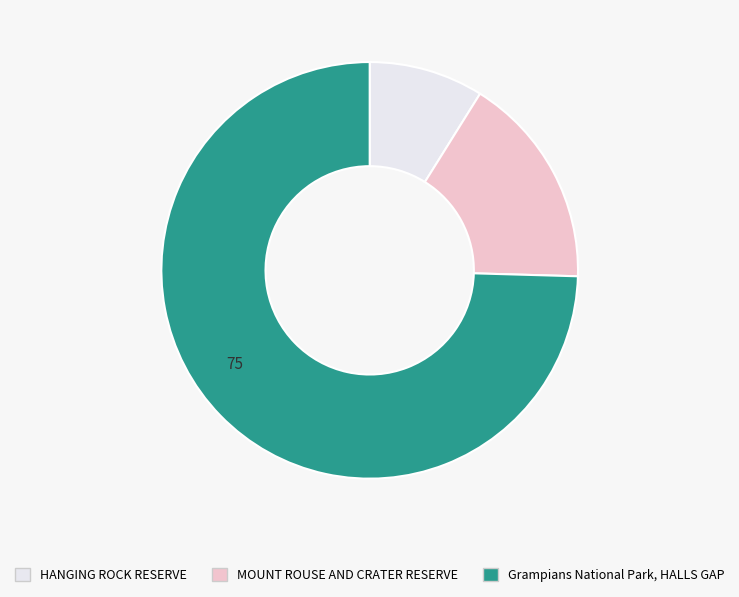

Is the sum of HANGING ROCK RESERVE and Grampians National Park, HALLS GAP greater than half?

Yes